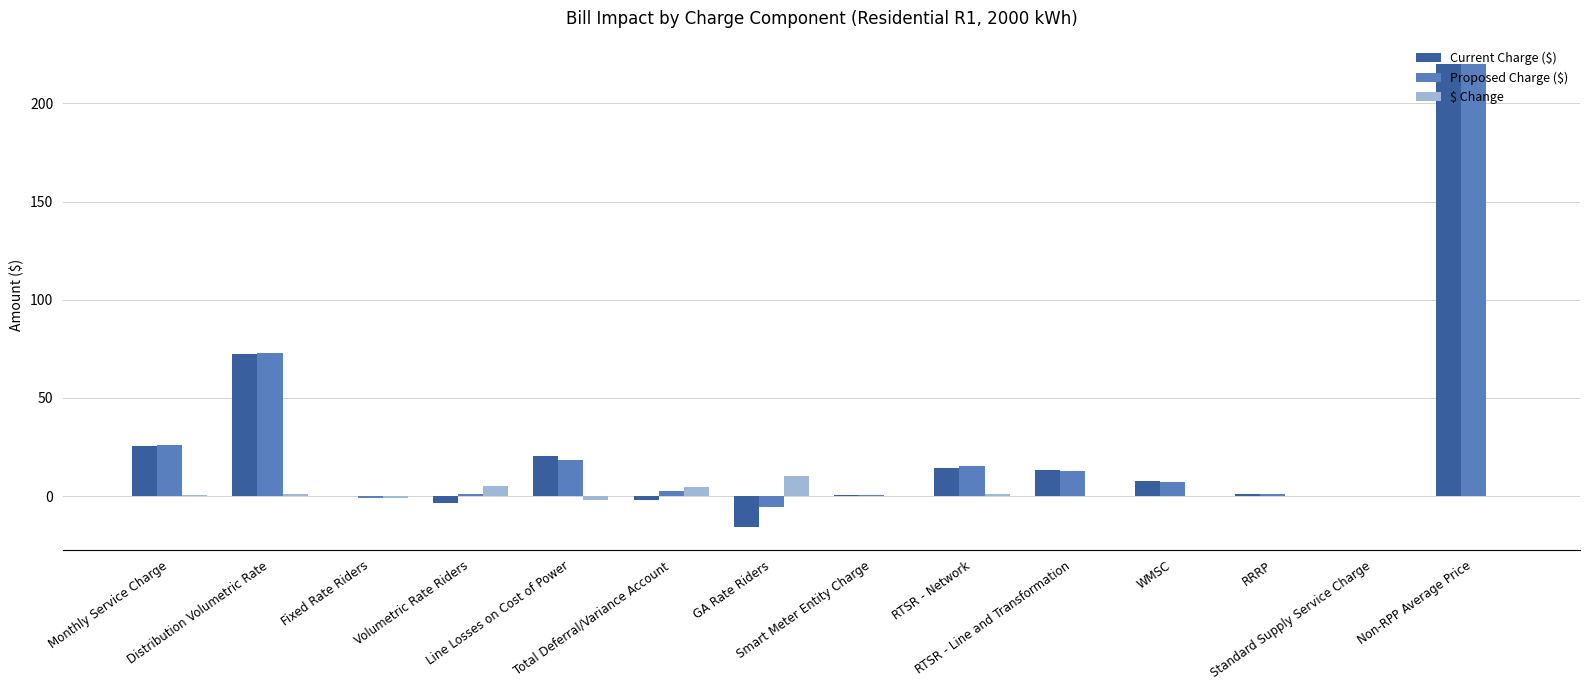

What is the greatest value displayed?

220.2